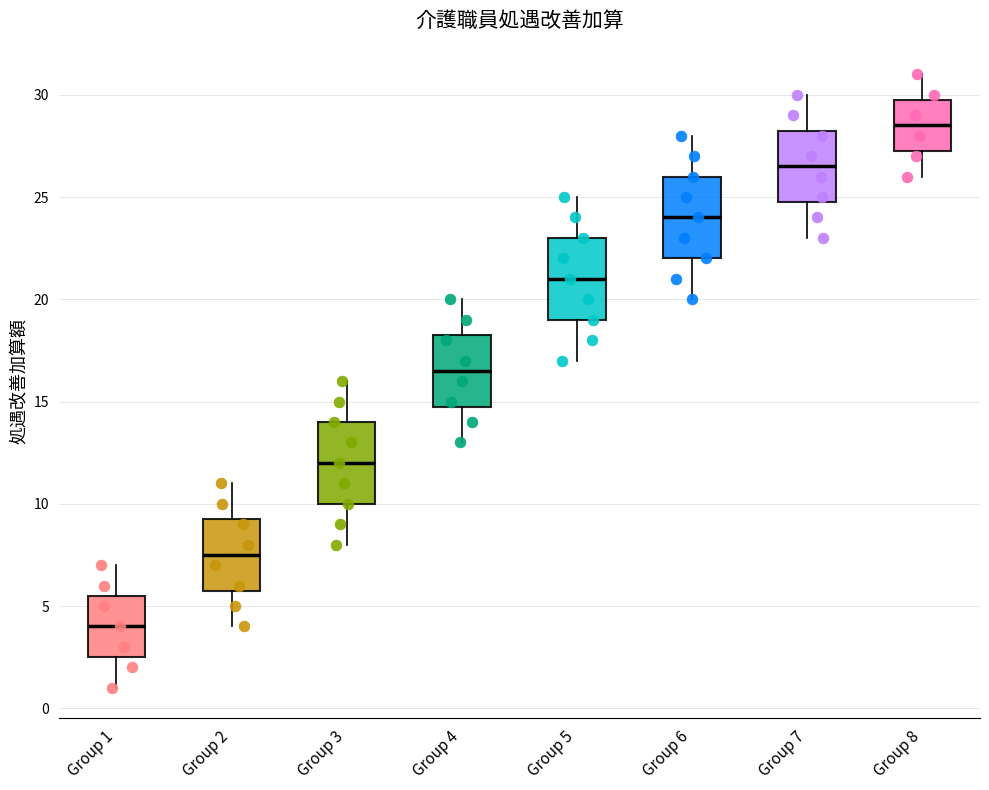

Where does the median line of the box for Group 4 sit on the y-axis? The values are not printed on the chart, so give them approximately, as read against the axis.

16.5